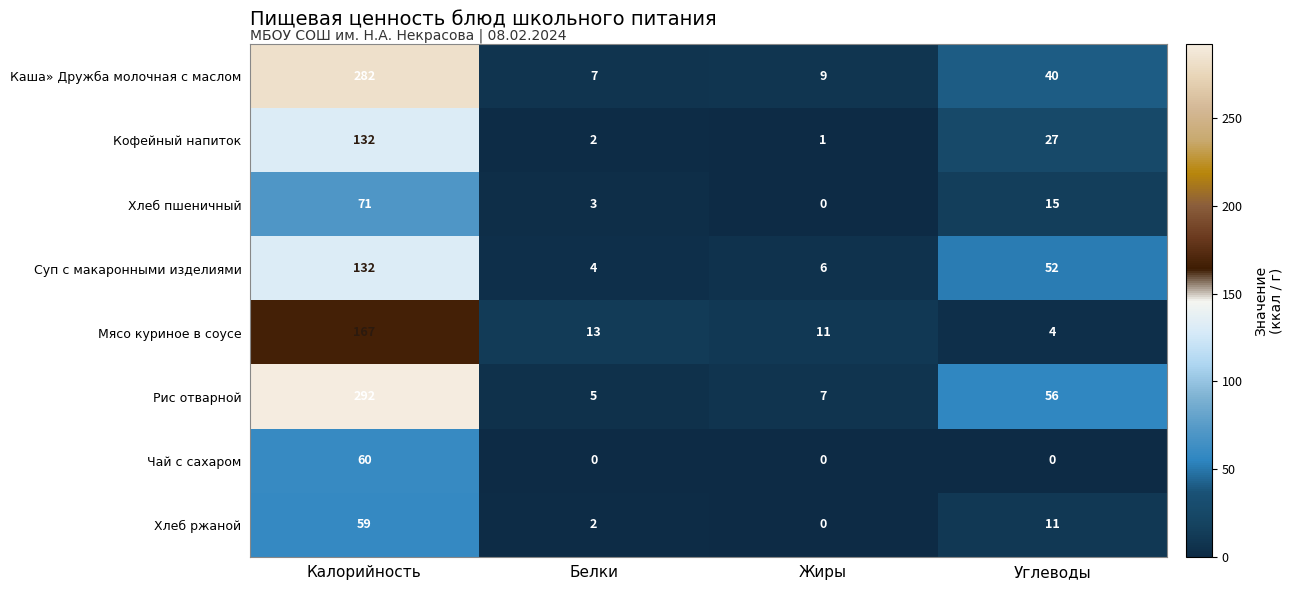

Where does the Кофейный напиток series first go above 27?

Калорийность